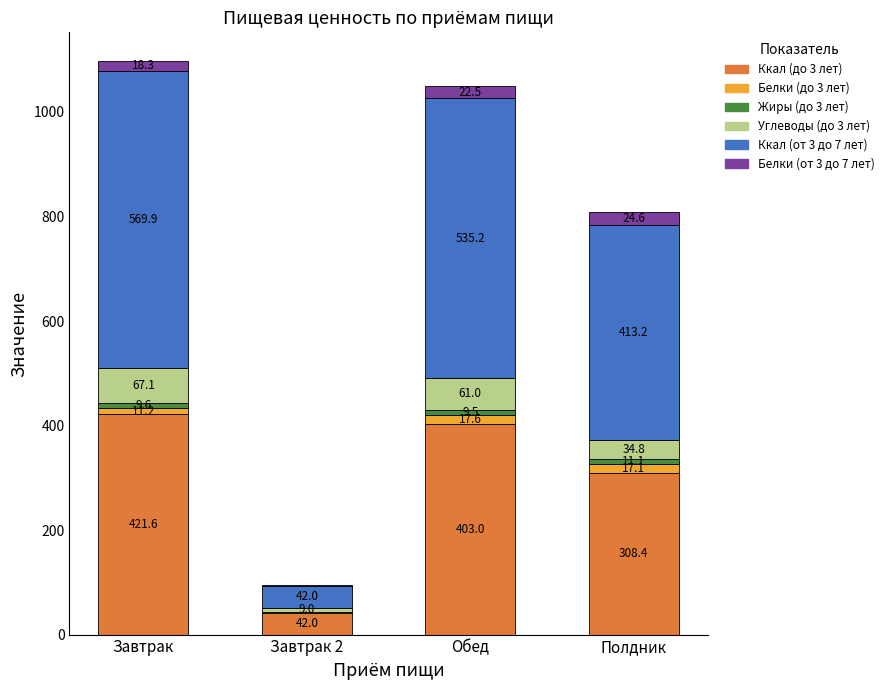

At which category is the sum across all series the highest?

Завтрак